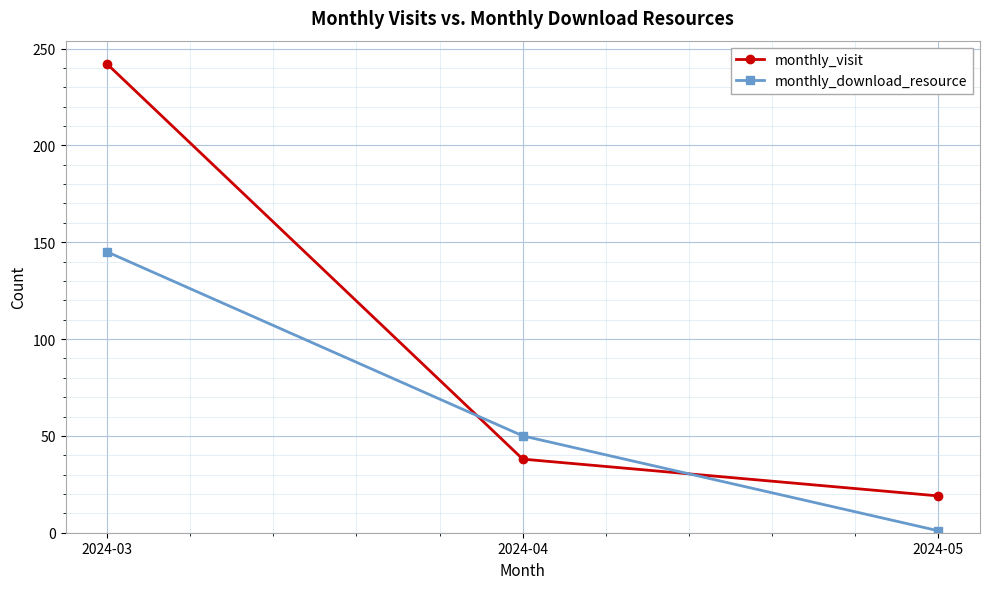

The monthly_download_resource series shows 24 at 2024-04. True or false?

False